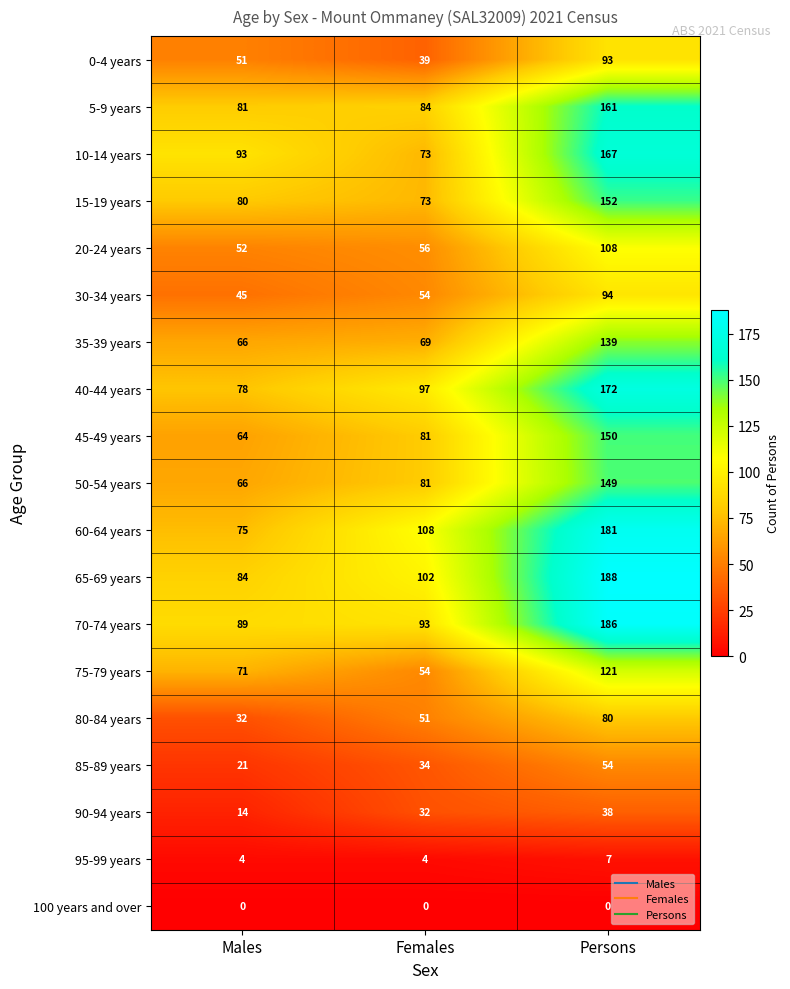

Which label corresponds to the largest value in the chart?

Persons